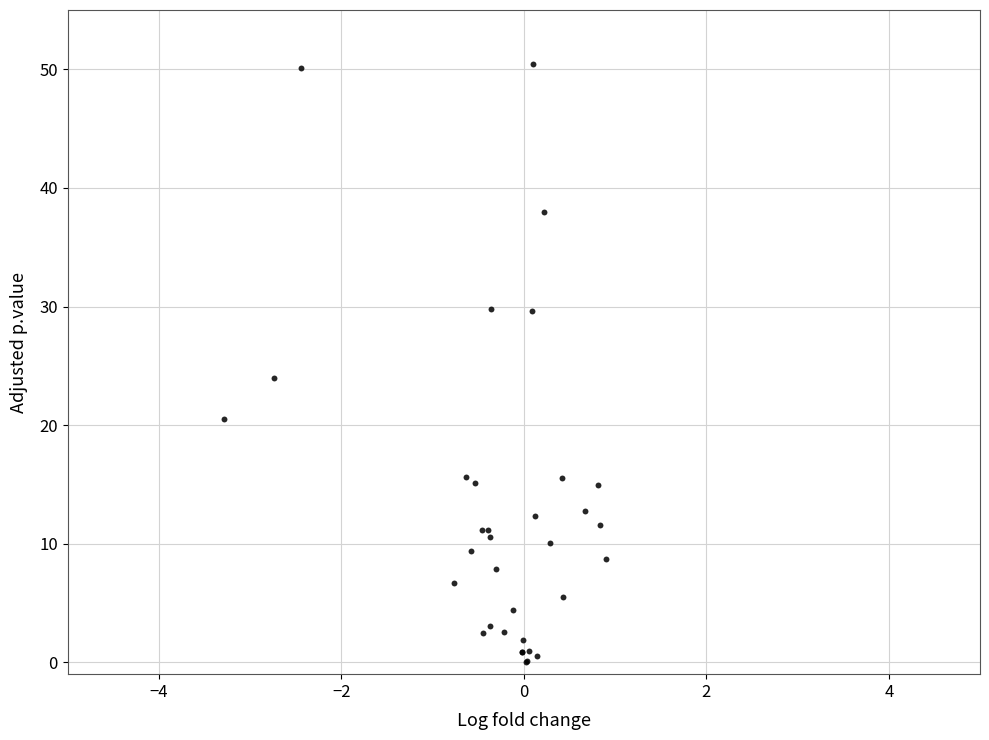

What Y value in the scatter plot is closest to 25?

24.0